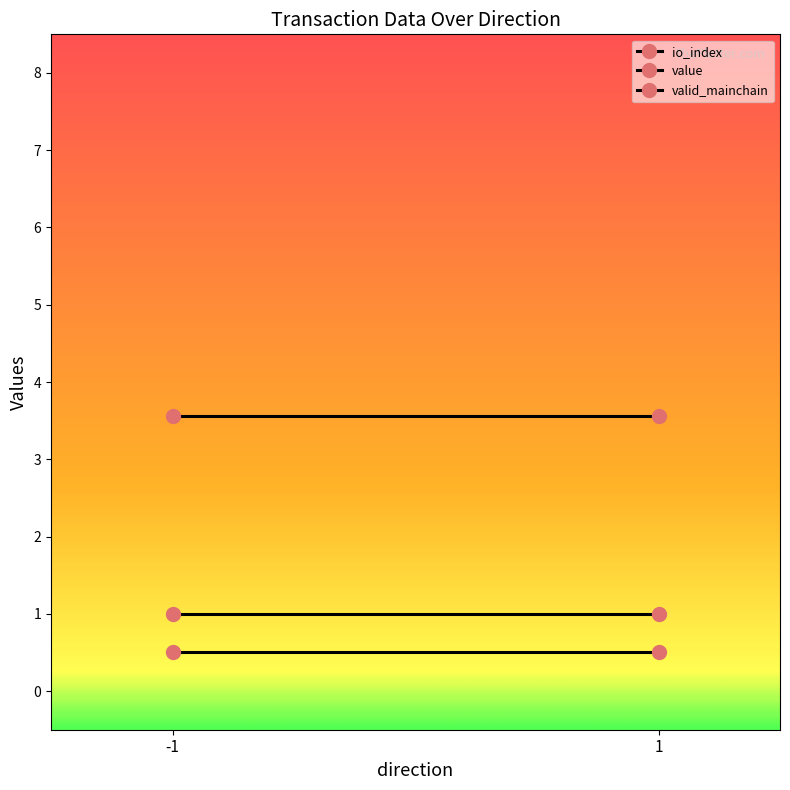

True or false: valid_mainchain has a value of 1.7 at -1.

False